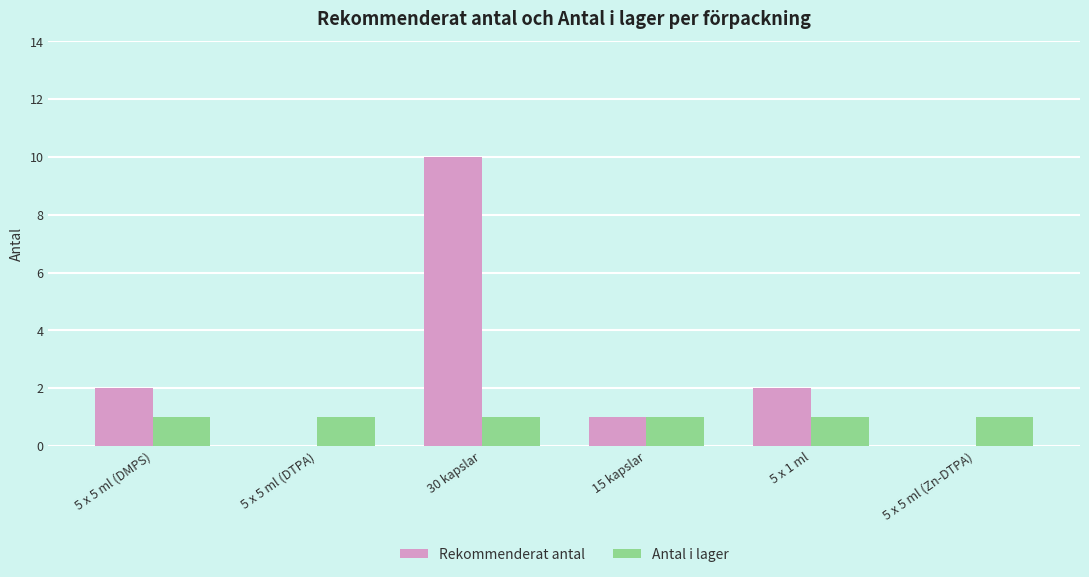

Reading right to left, what are all the values shown in this chart?

Rekommenderat antal: 0	2	1	10	0	2
Antal i lager: 1	1	1	1	1	1